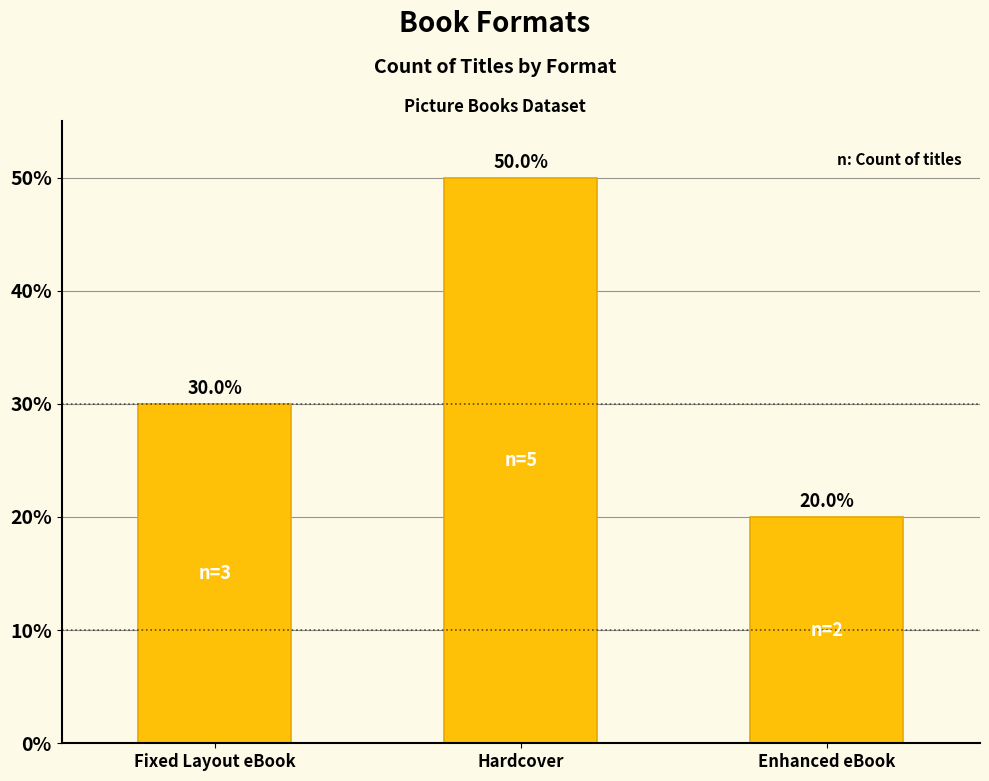

What is the value of the 1st bar from the left?

30